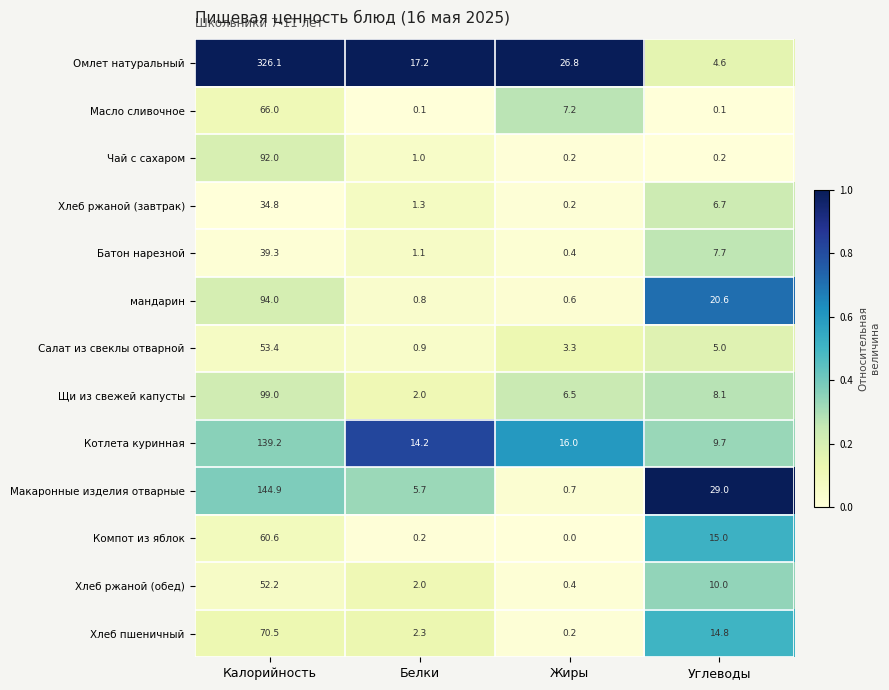

What is the total value across all series at Белки?

48.8